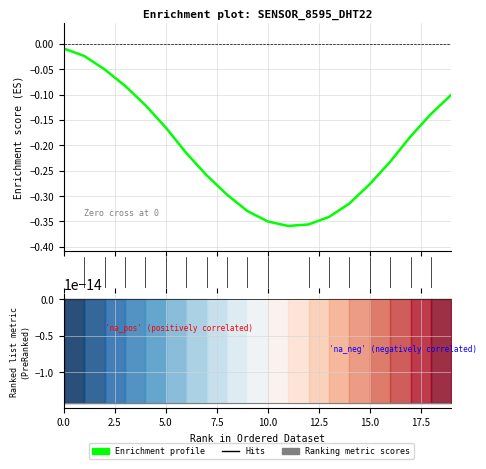

Between 5.0 and 16, which series saw the biggest shift?

Enrichment profile